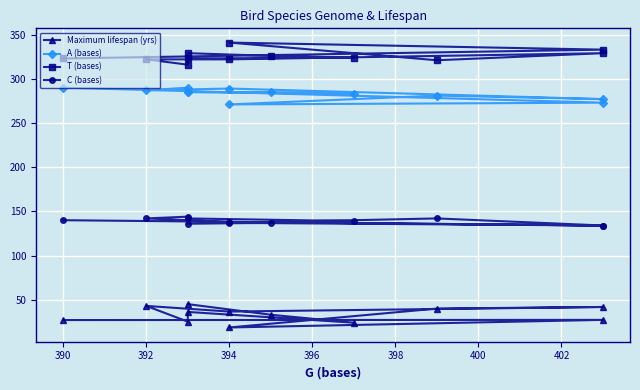

How many interior local peaks does the T (bases) series have?

2